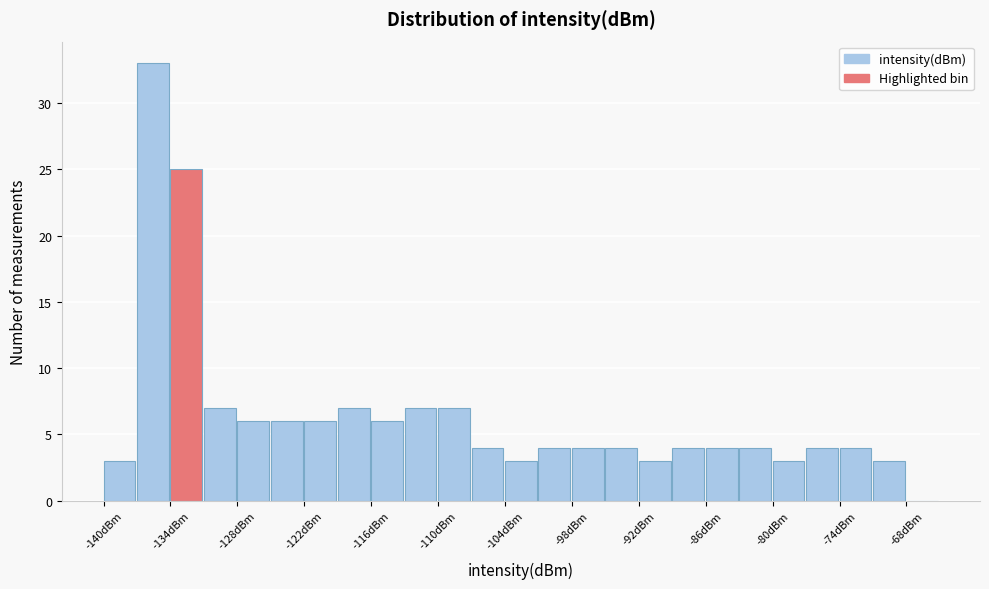

Read against the x-axis, roughly where is the centre of the tallest bar?

-136